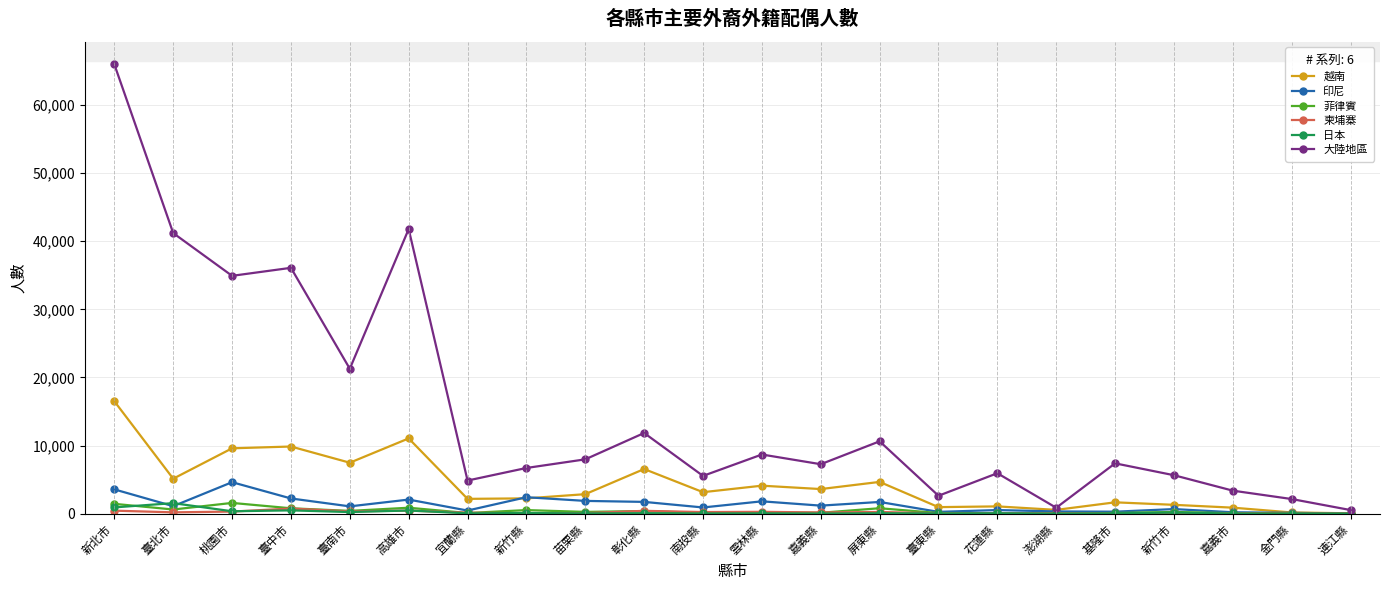

Which category has the highest value across all series?

新北市